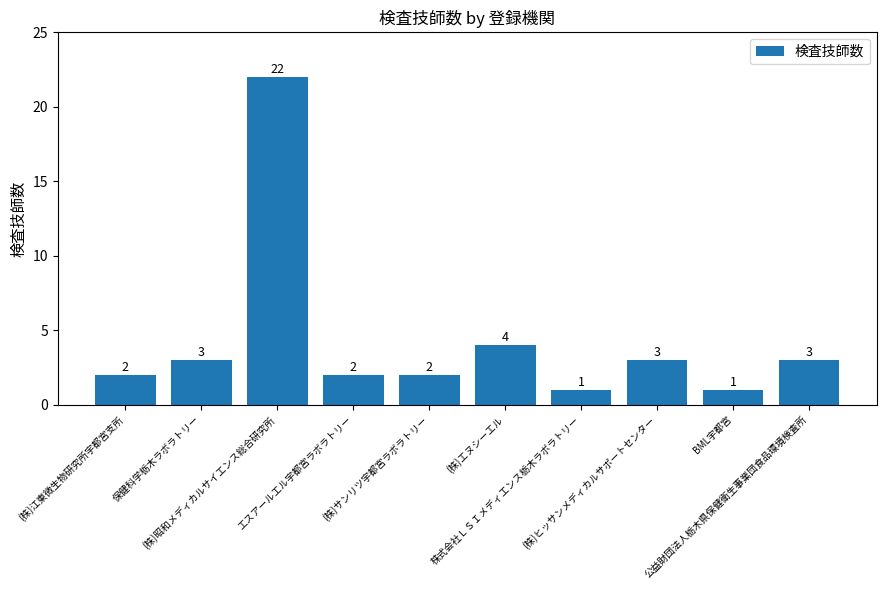

Count the number of data series in this chart.

1